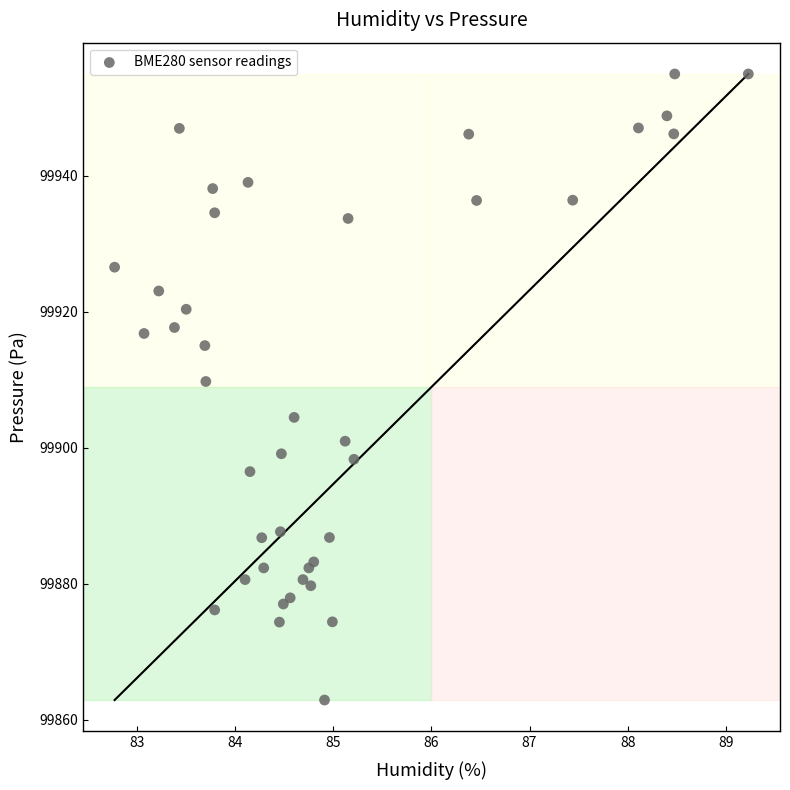

What Y value in the scatter plot is closest to 99908?

99909.7